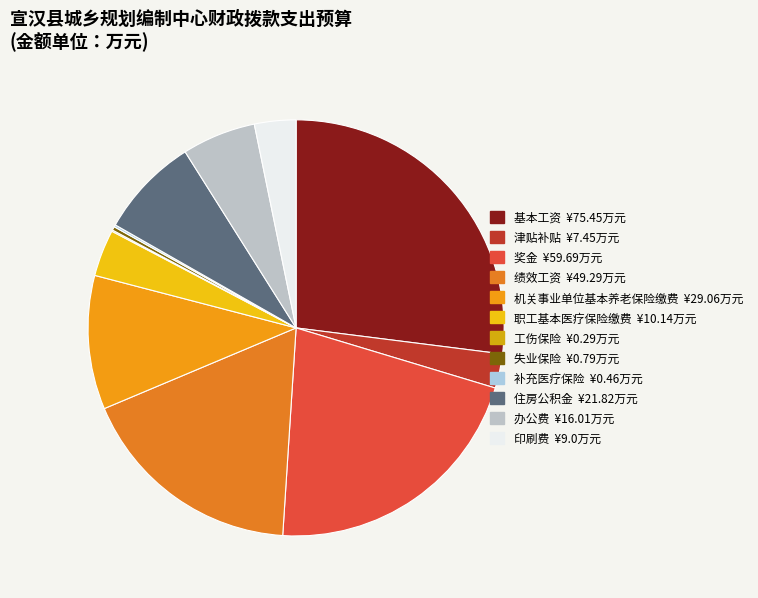

What is the change in value from 补充医疗保险 to 办公费?

+15.6